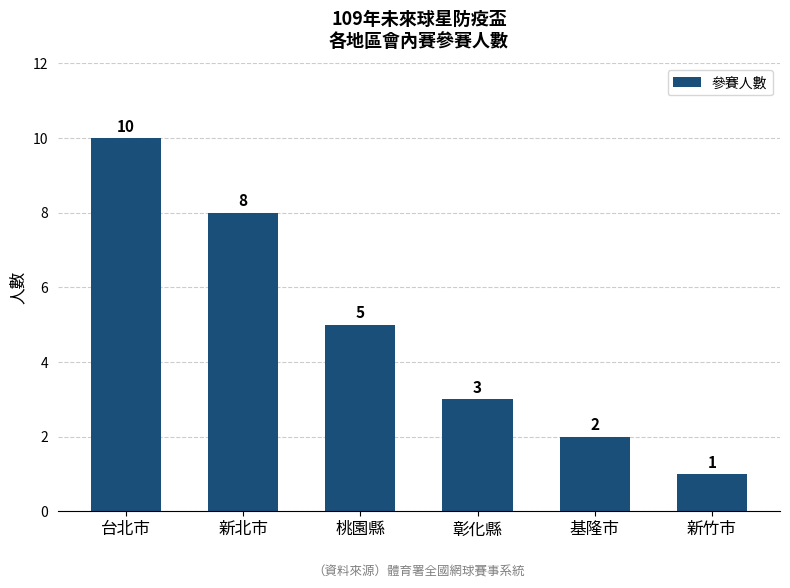

At which label is the value closest to 5?

桃園縣